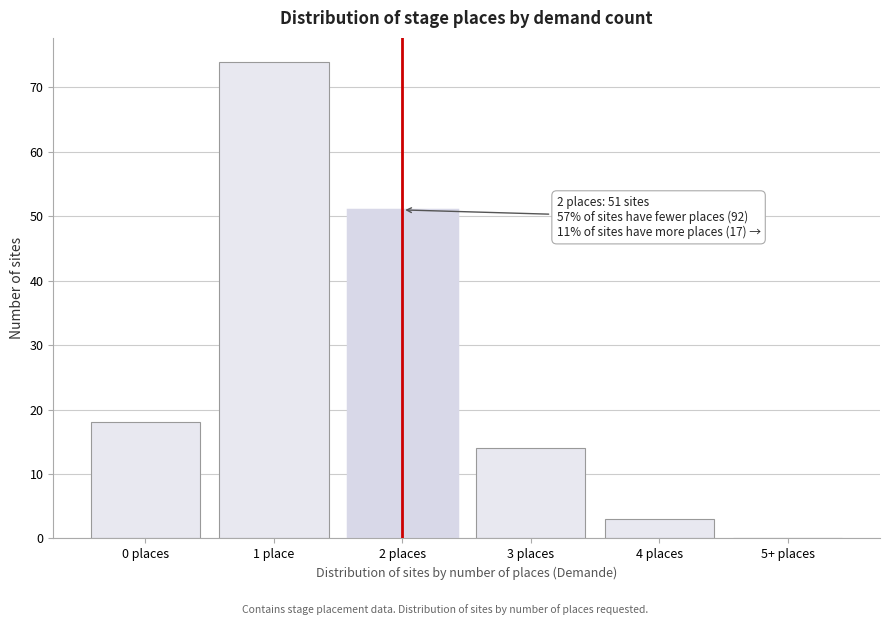

Reading left to right, extract all data points from this chart.

0 places=18	1 place=74	2 places=51	3 places=14	4 places=3	5+ places=0